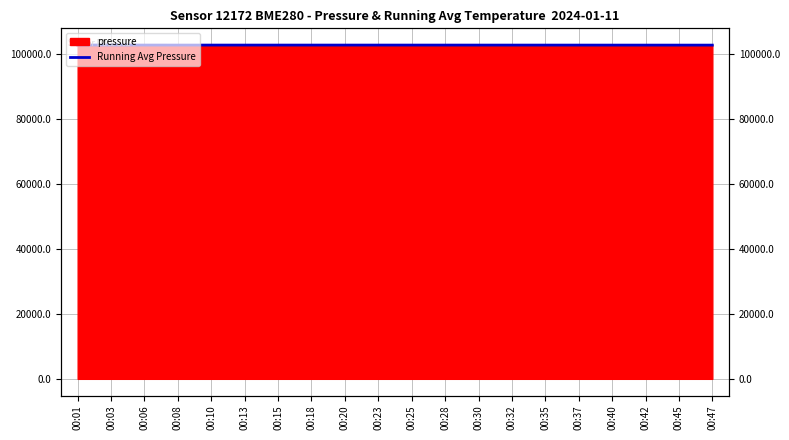

Is it true that the value at 00:18 is 102724.7?

True